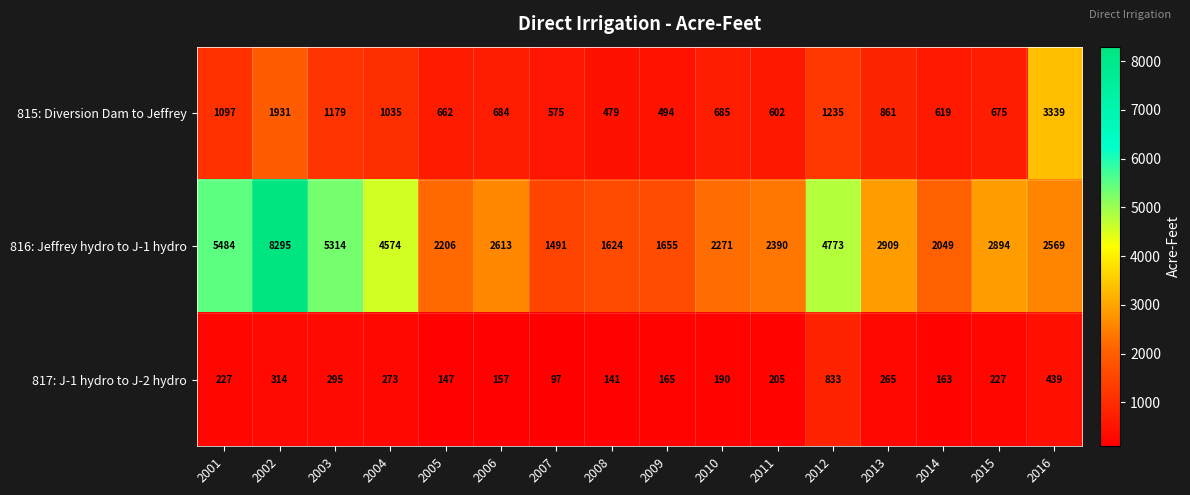

What is the total value across all series at 2007?

2163